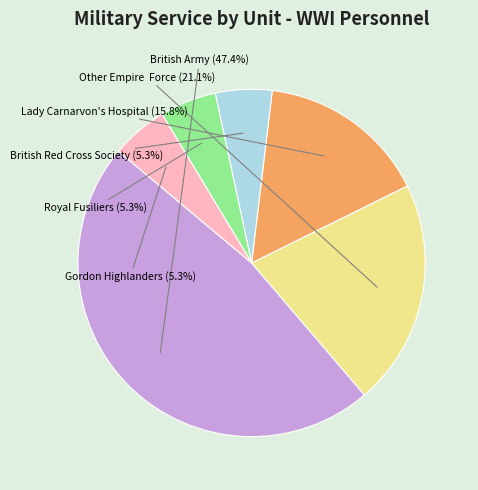

How many segments does this pie chart have?

6